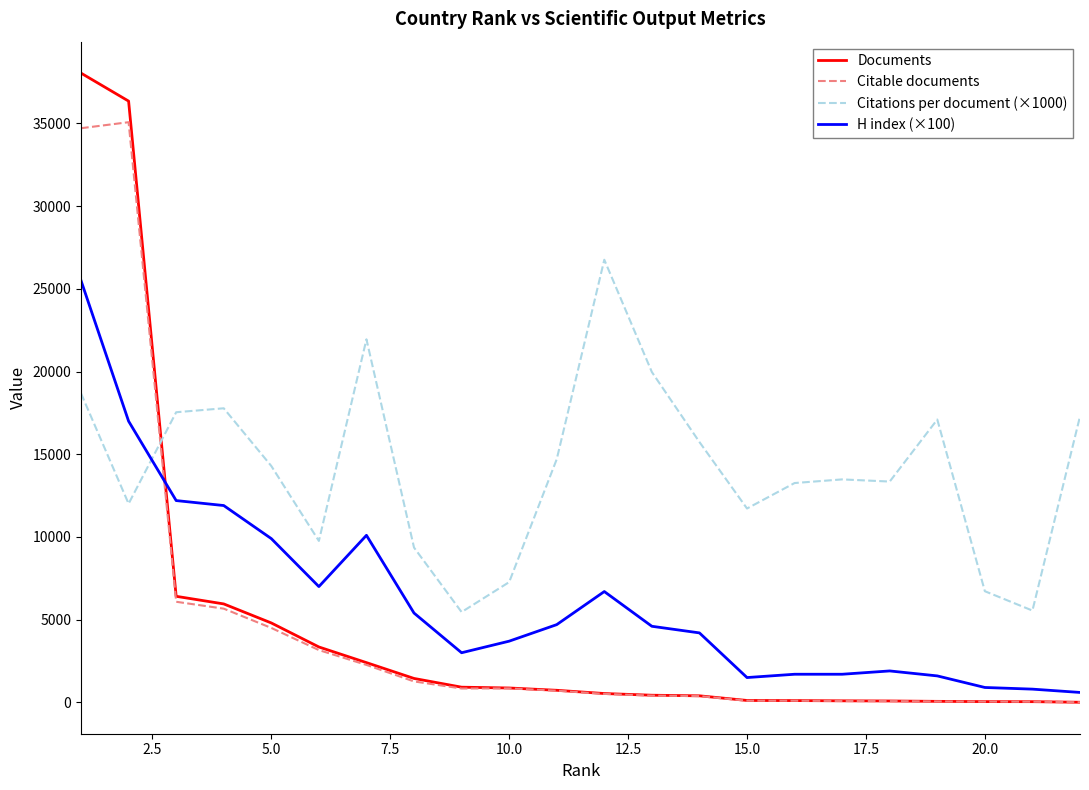

What are all the series names shown in the legend?

Documents, Citable documents, Citations per document (×1000), H index (×100)